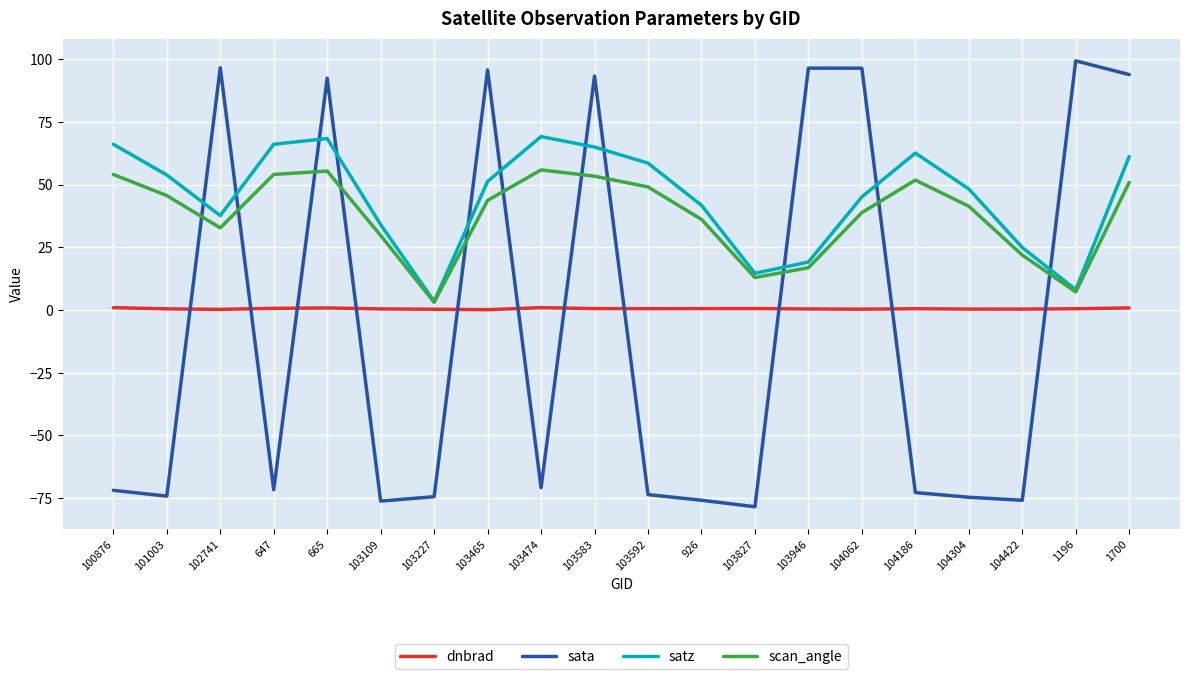

Which series ends up on top after the final intersection of sata and satz?

sata